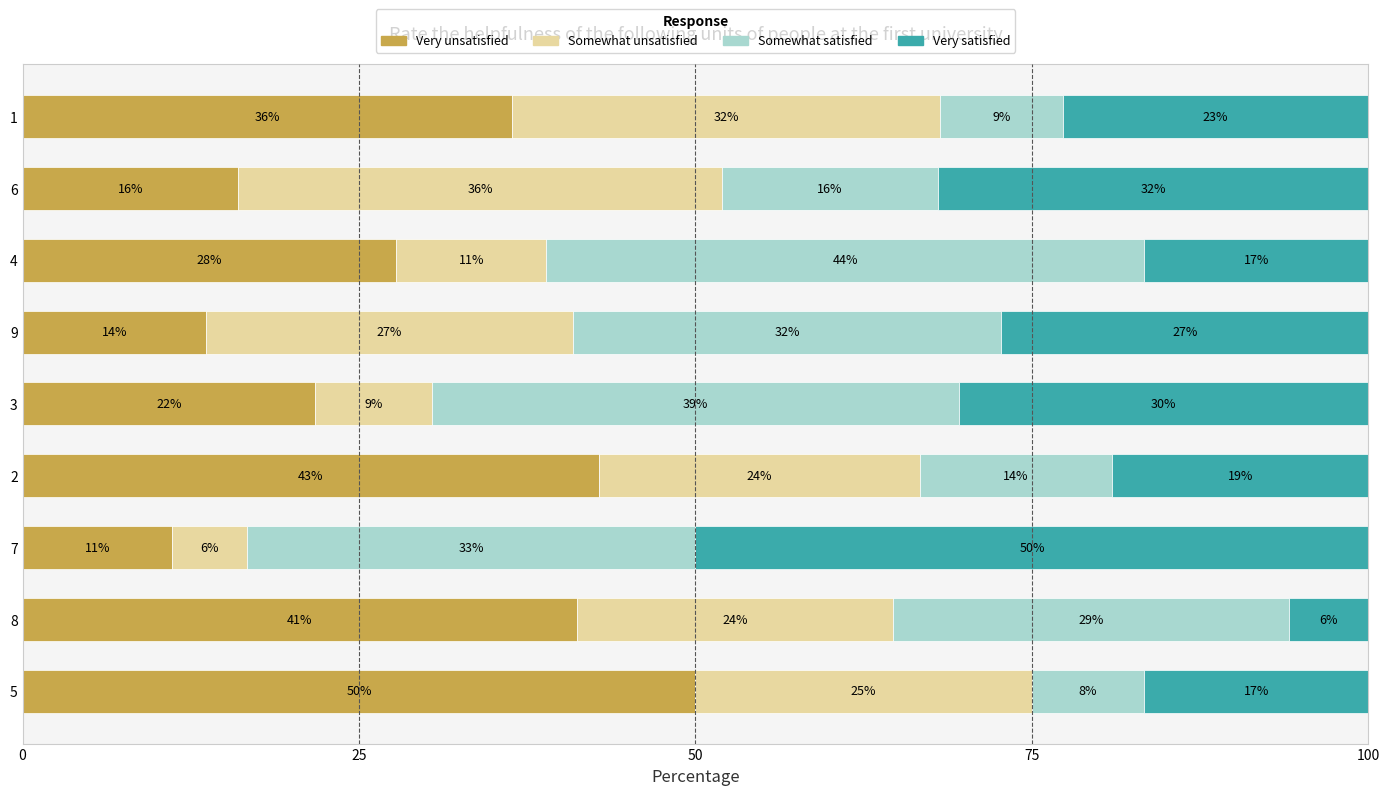

What are all the series names shown in the legend?

Very unsatisfied, Somewhat unsatisfied, Somewhat satisfied, Very satisfied